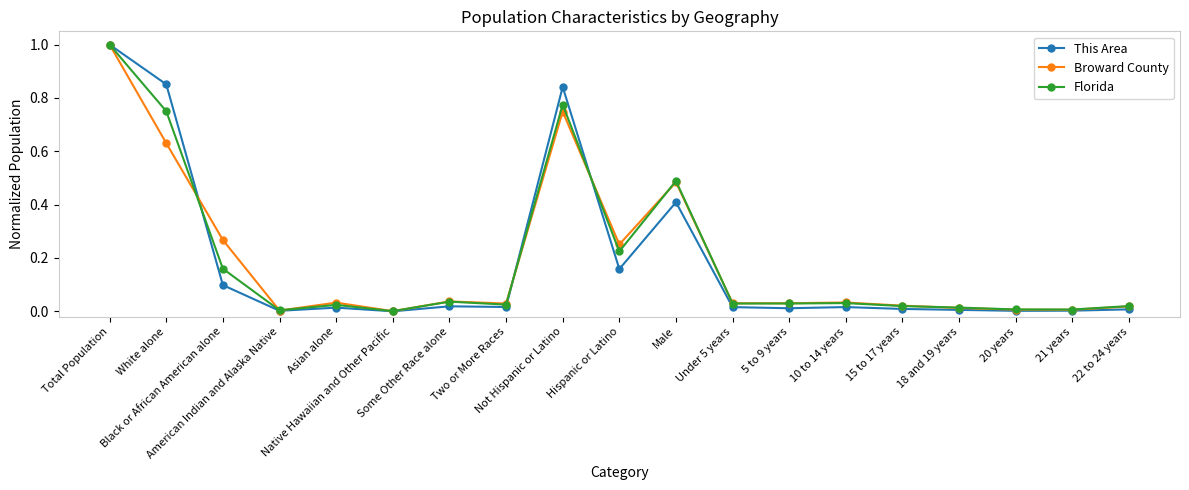

What is the sum of all This Area values?

3.5